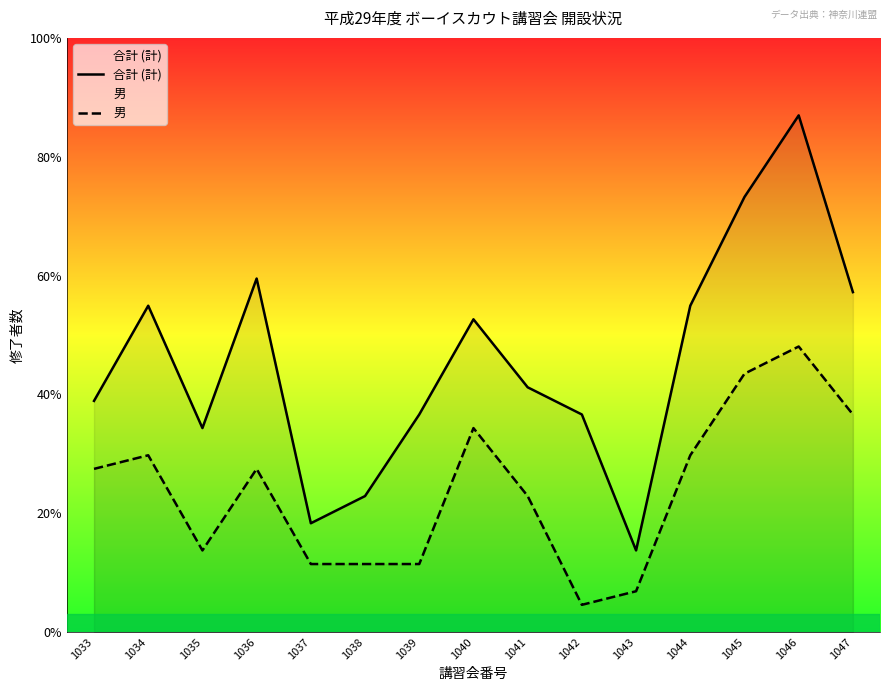

At which label is 男 closest to 11?

1033